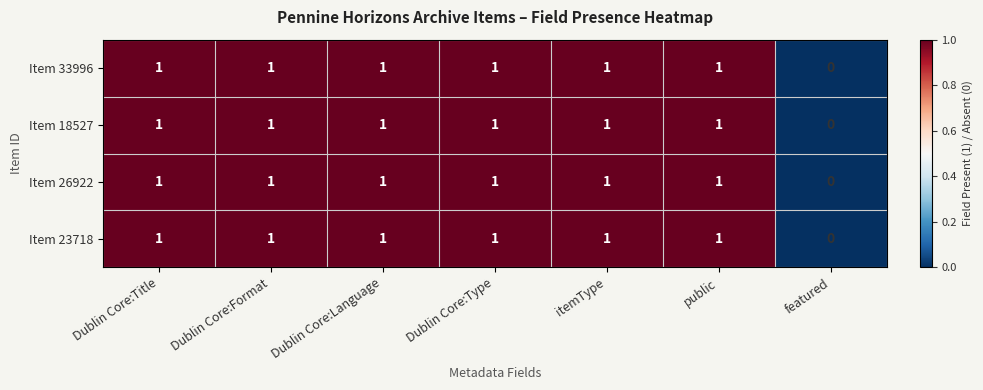

What is the total value across all series at Dublin Core:Title?

4